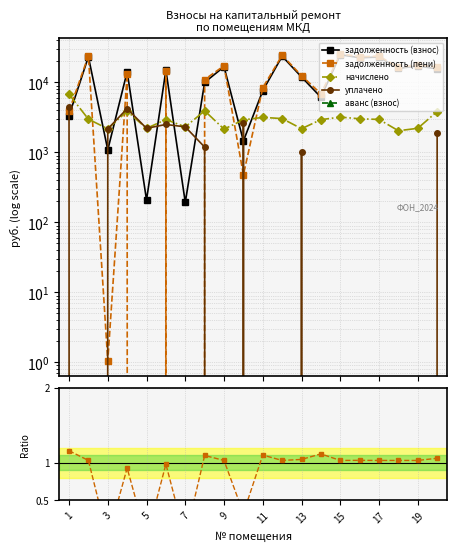

Between 3 and 15, which series saw the biggest shift?

задолженность (пени)